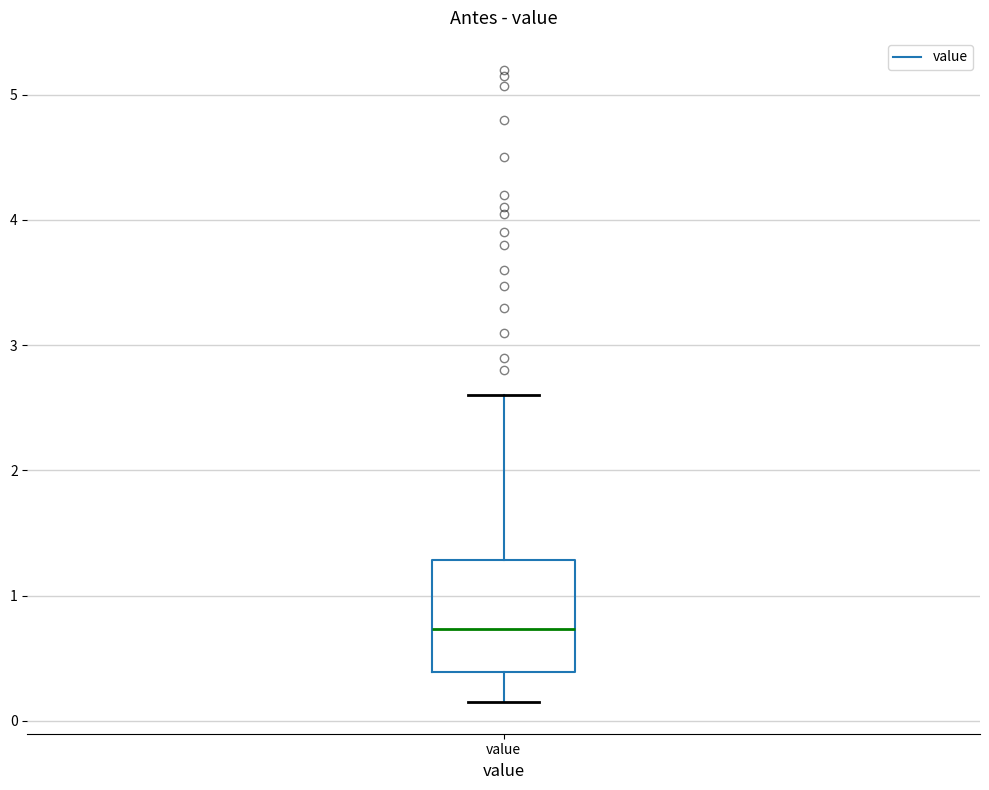

Transcribe this box plot: give where the median line is, the range the box spans, and where the two whiskers end, as read against the y-axis. The values are not printed on the chart, so give them approximately, as read against the axis.

median 0.7, box 0.4 to 1.3, whiskers 0.2 to 2.6